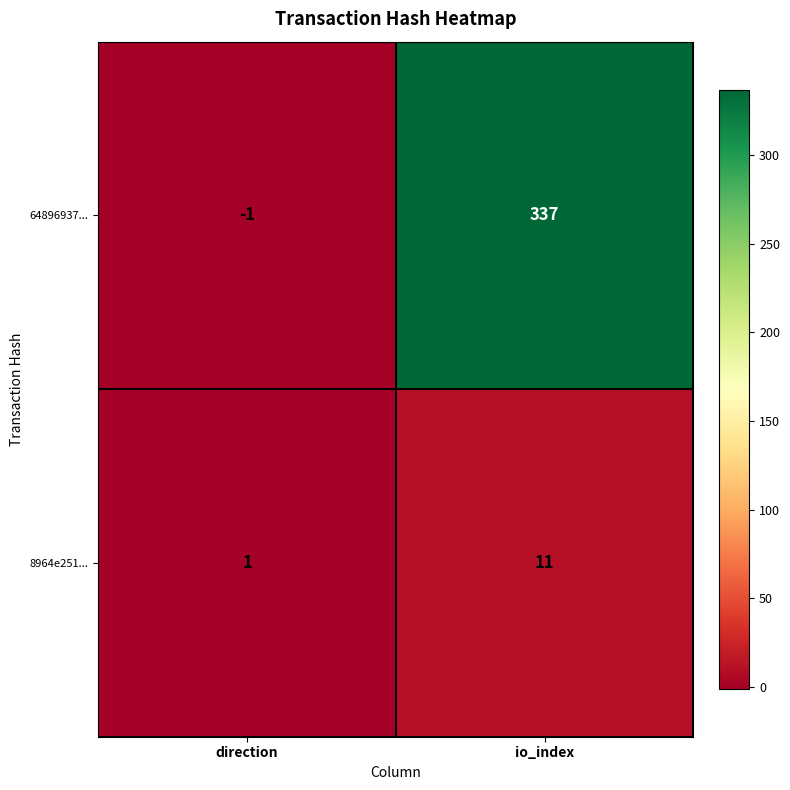

Reading left to right, transcribe all the data shown in this chart.

64896937...: -1	337
8964e251...: 1	11